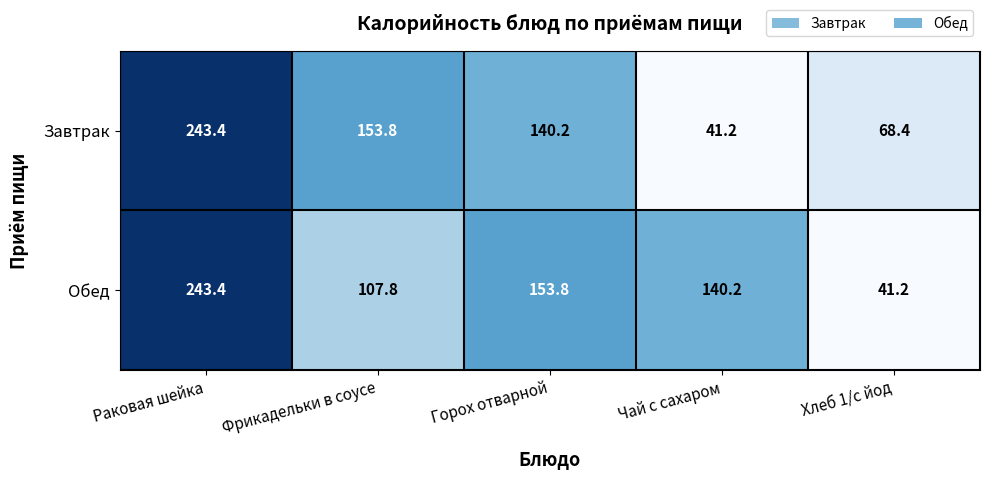

At which category is the sum across all series the highest?

Раковая шейка